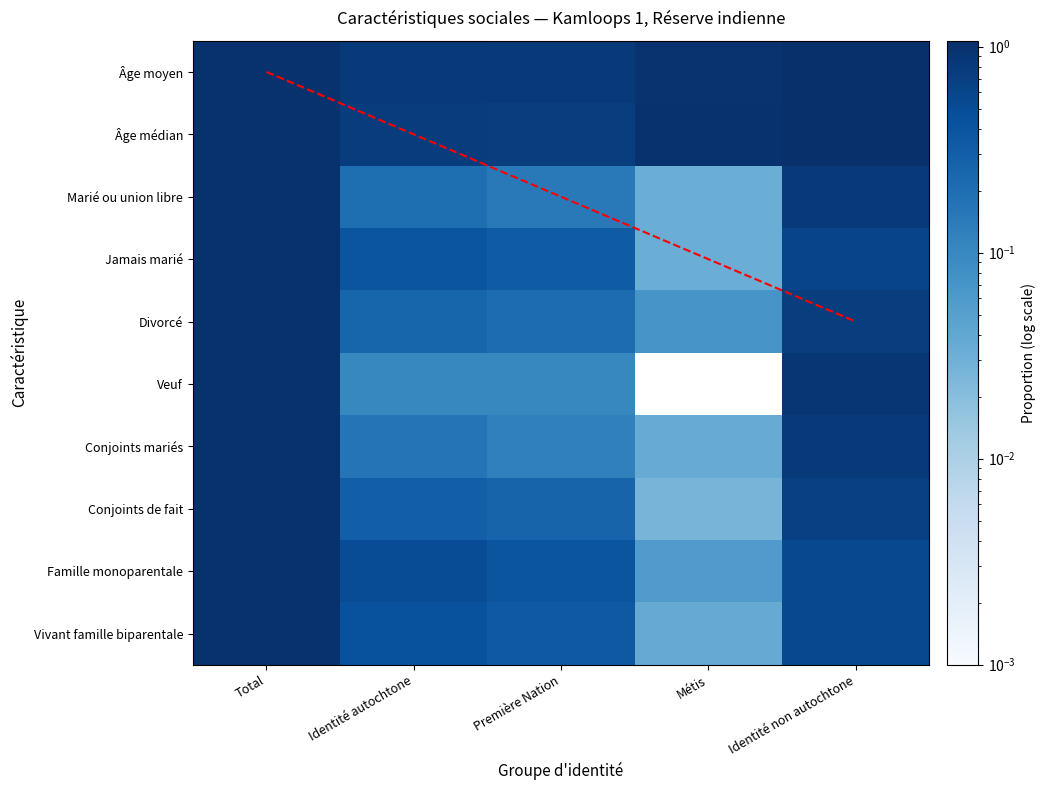

How many values in Veuf are above zero?

4